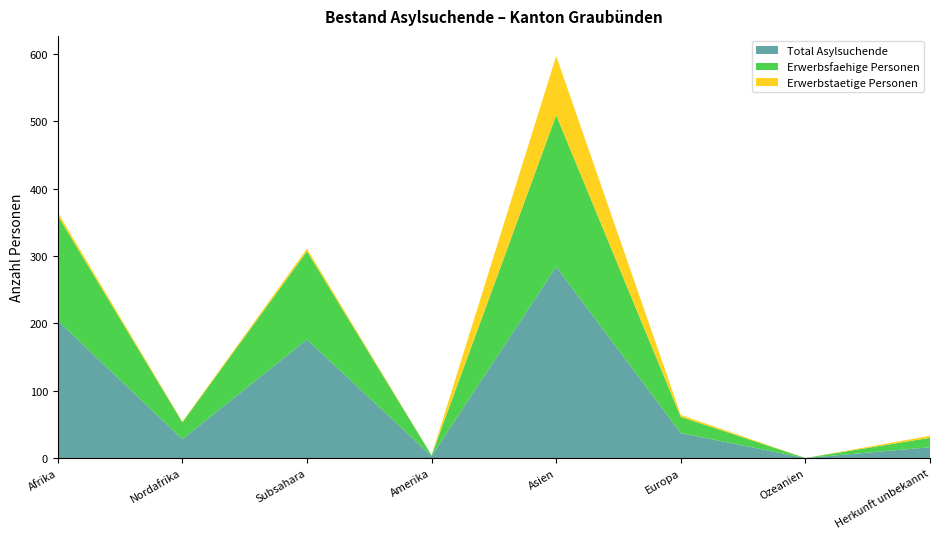

Reading left to right, transcribe all the data shown in this chart.

Total Asylsuchende: 204	28	176	3	284	37	0	16
Erwerbsfaehige Personen: 156	25	131	1	225	24	0	14
Erwerbstaetige Personen: 5	1	4	0	88	3	0	3